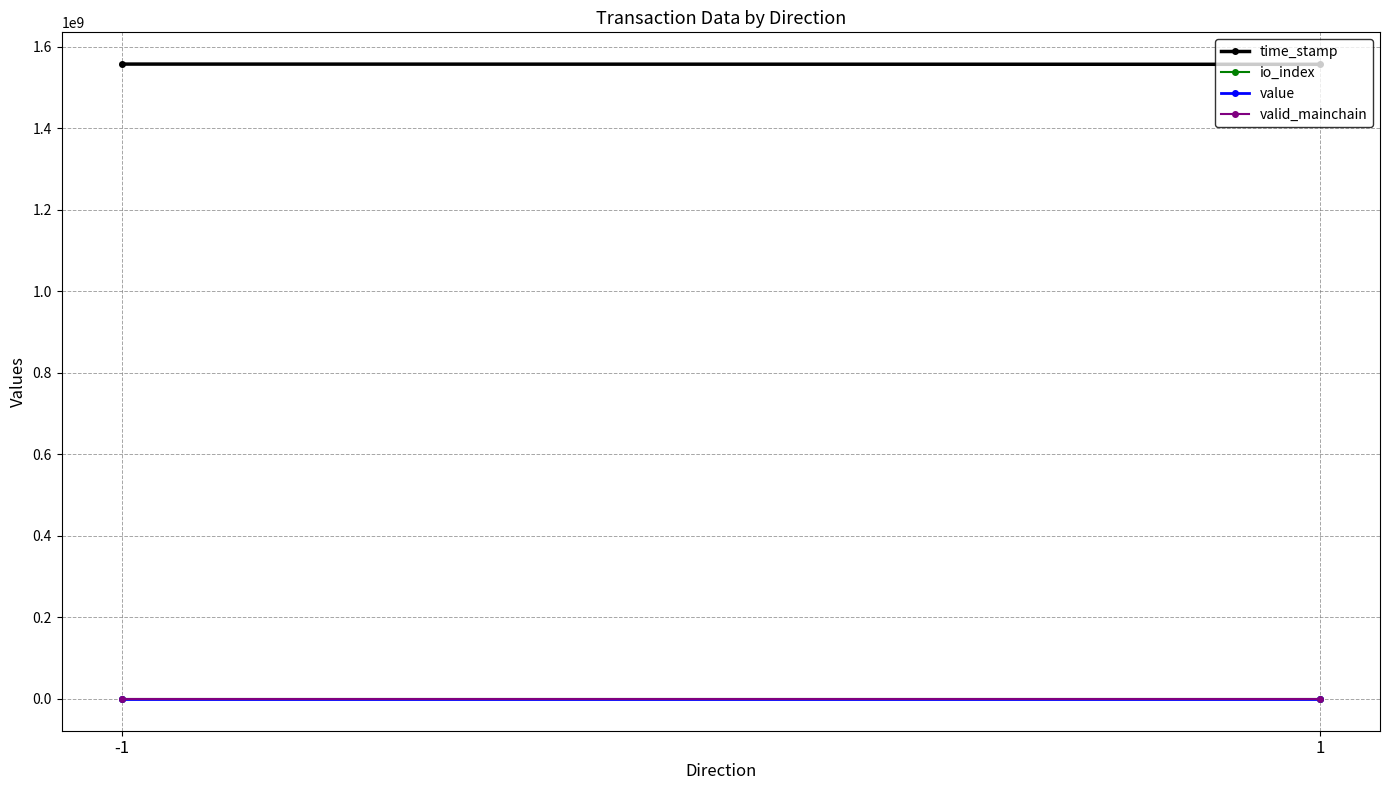

Which series has the widest spread of values?

time_stamp